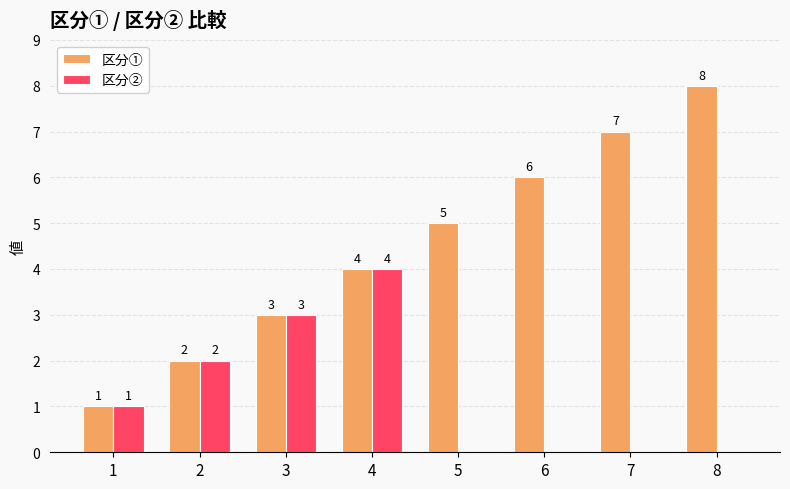

Reading left to right, transcribe all the data shown in this chart.

区分①: 1=1	2=2	3=3	4=4	5=5	6=6	7=7	8=8
区分②: 1=1	2=2	3=3	4=4	5=0	6=0	7=0	8=0